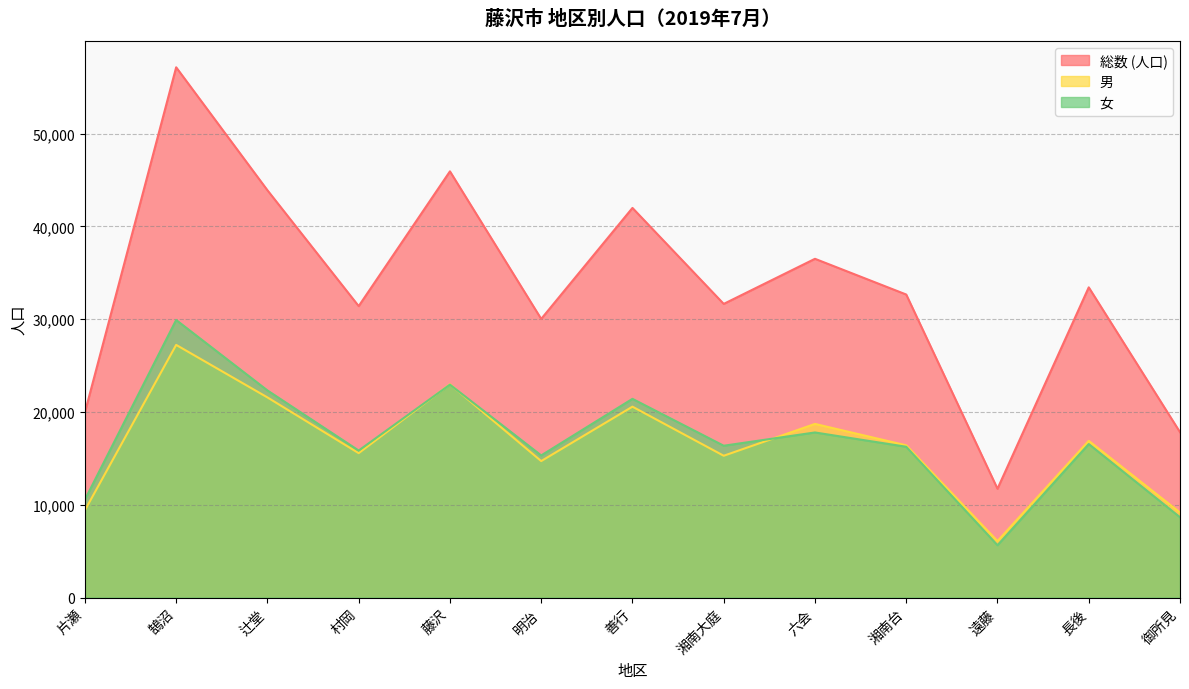

Does the chart display data point markers on the line(s)?

No